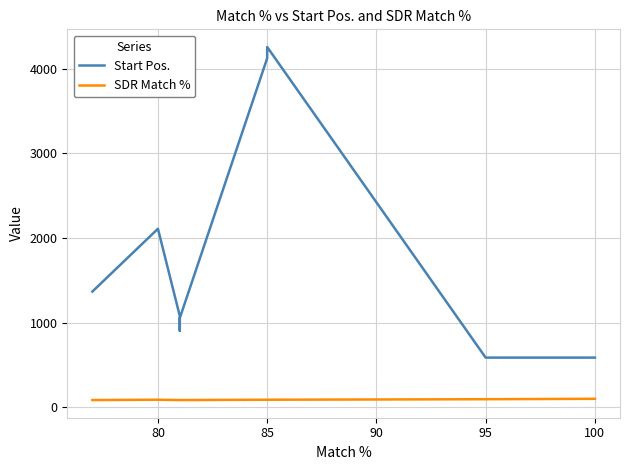

How many series are shown in this chart?

2